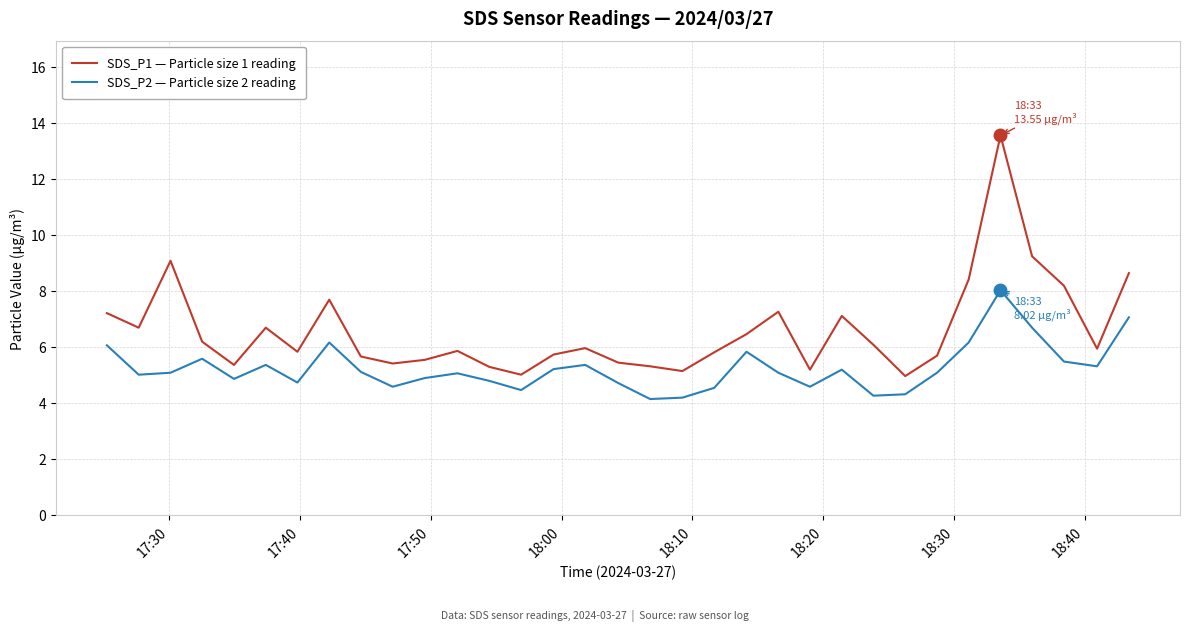

List the series in order of their overall mean, highest first.

SDS_P1 — Particle size 1 reading, SDS_P2 — Particle size 2 reading